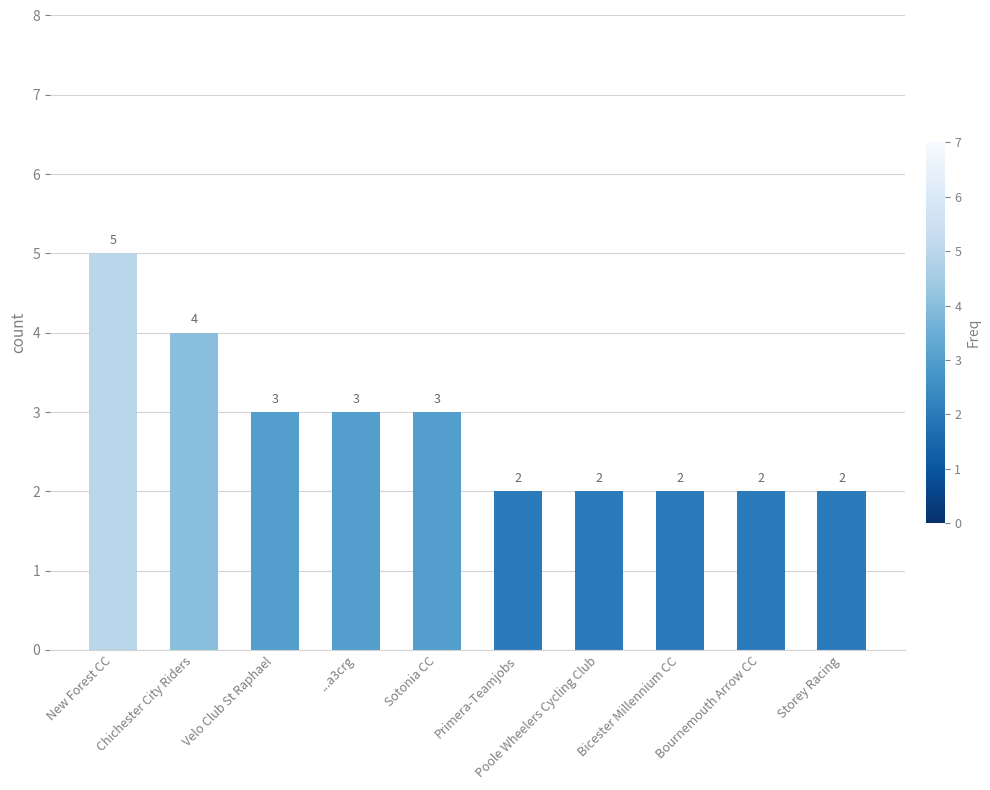

Reading right to left, list all the values displayed in this chart.

2	2	2	2	2	3	3	3	4	5